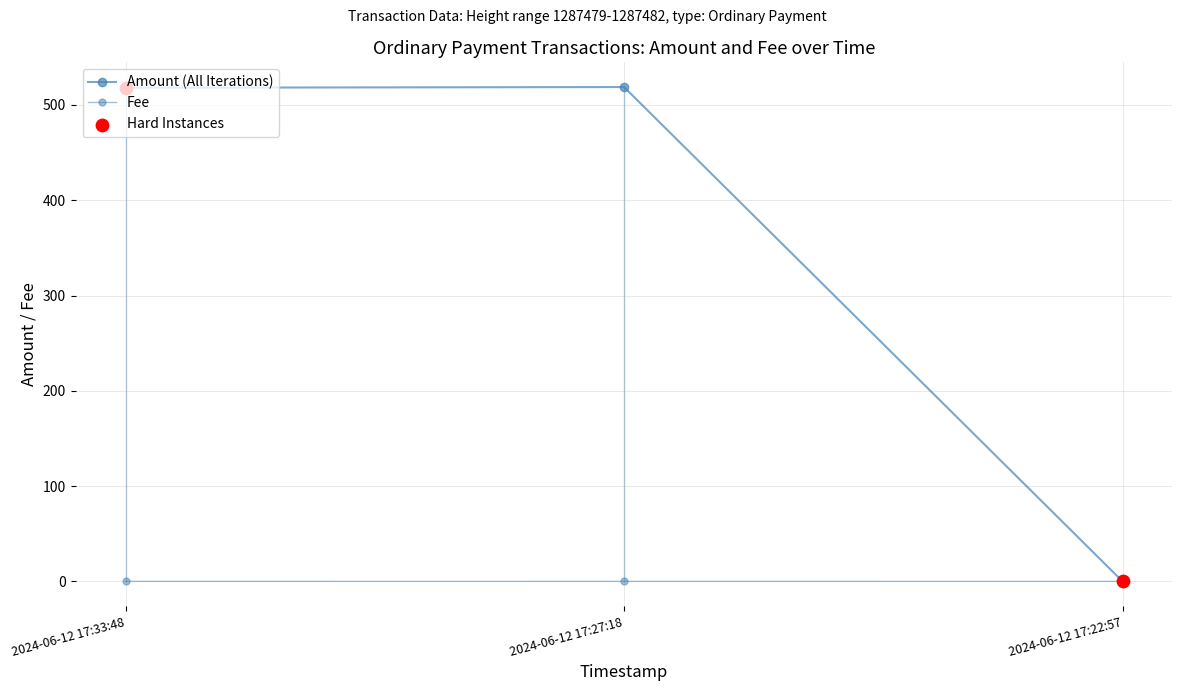

How many lines are shown in the chart?

2